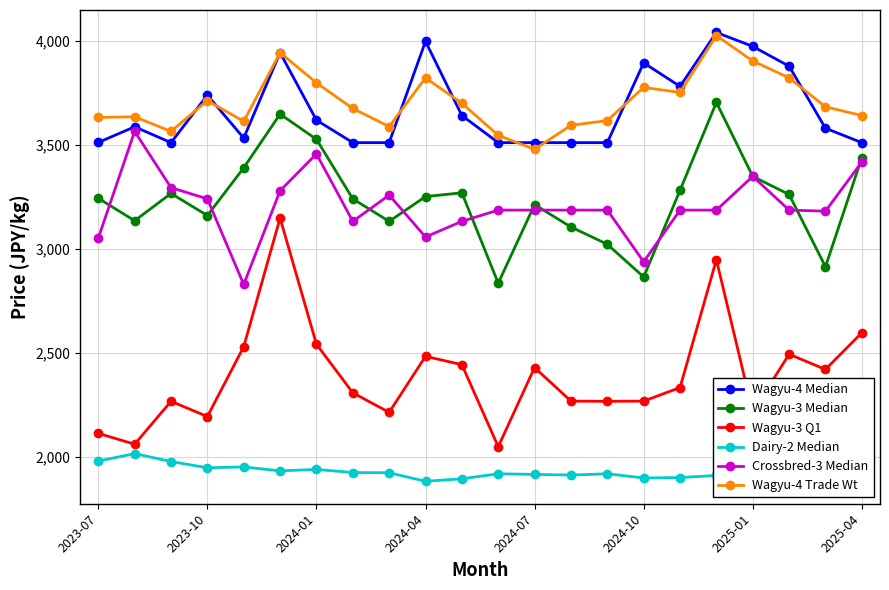

What is the average value of the Dairy-2 Median series?

1932